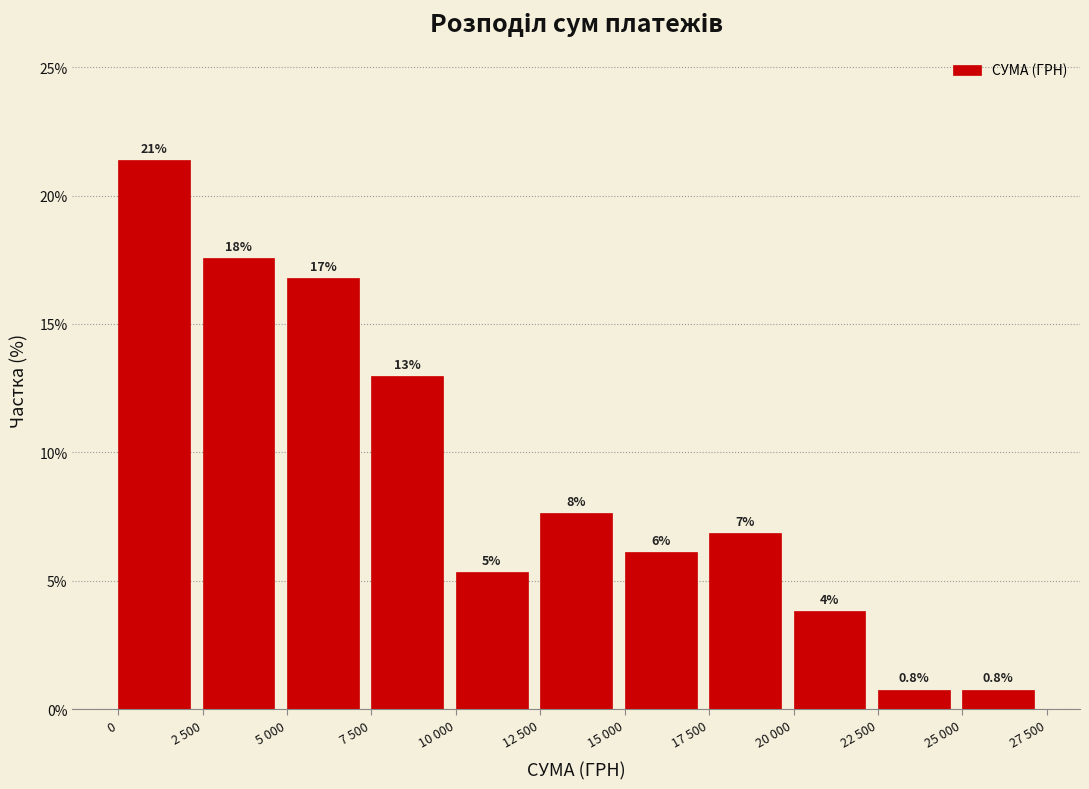

How many bars are there in total?

11